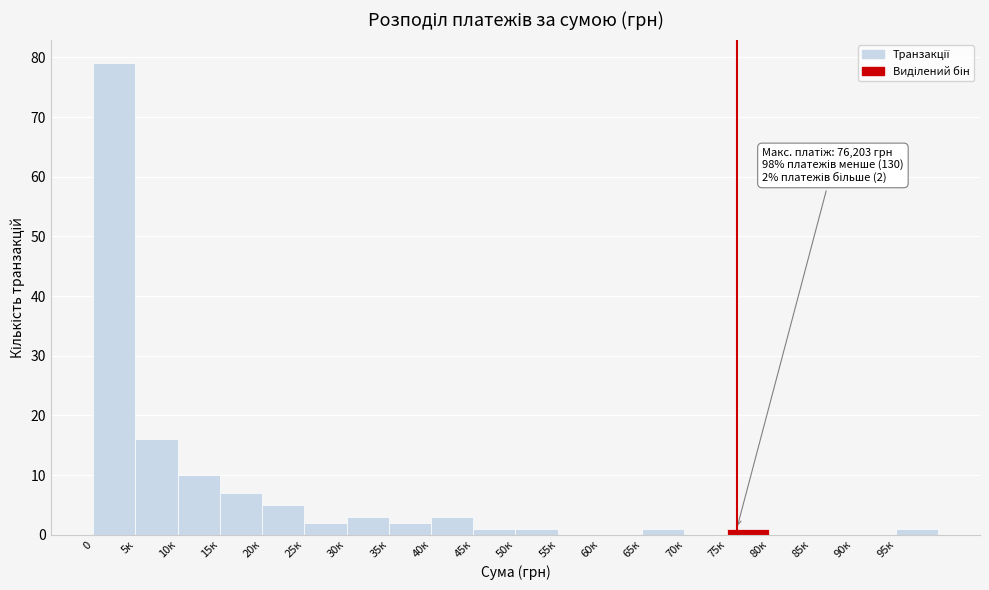

Reading right to left, extract all data points from this chart.

95к=1	90к=0	85к=0	80к=0	75к=1	70к=0	65к=1	60к=0	55к=0	50к=1	45к=1	40к=3	35к=2	30к=3	25к=2	20к=5	15к=7	10к=10	5к=16	0=79